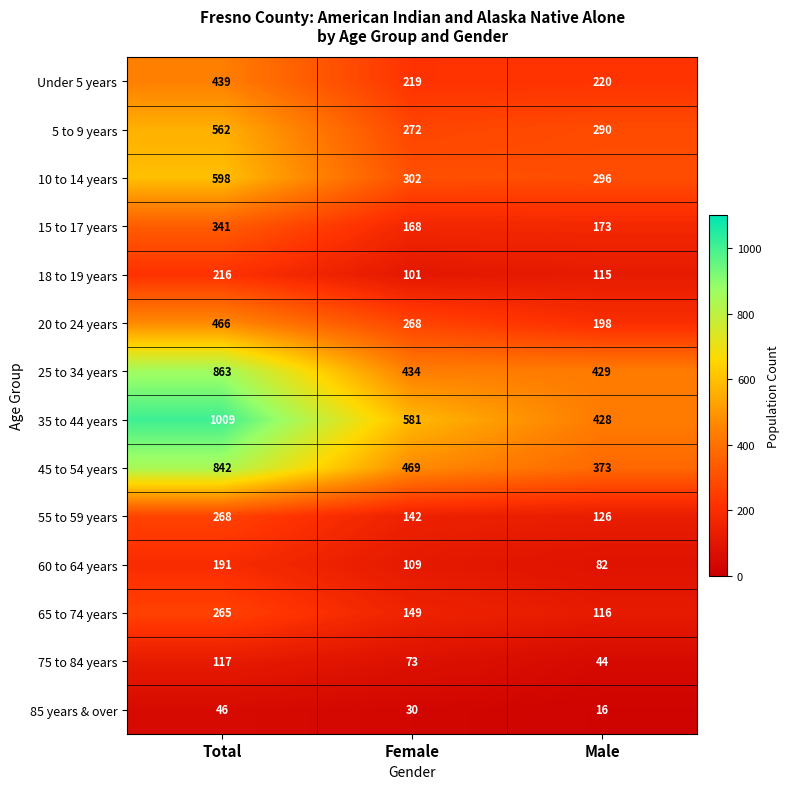

List the series in order of their peak value, highest first.

35 to 44 years, 25 to 34 years, 45 to 54 years, 10 to 14 years, 5 to 9 years, 20 to 24 years, Under 5 years, 15 to 17 years, 55 to 59 years, 65 to 74 years, 18 to 19 years, 60 to 64 years, 75 to 84 years, 85 years & over